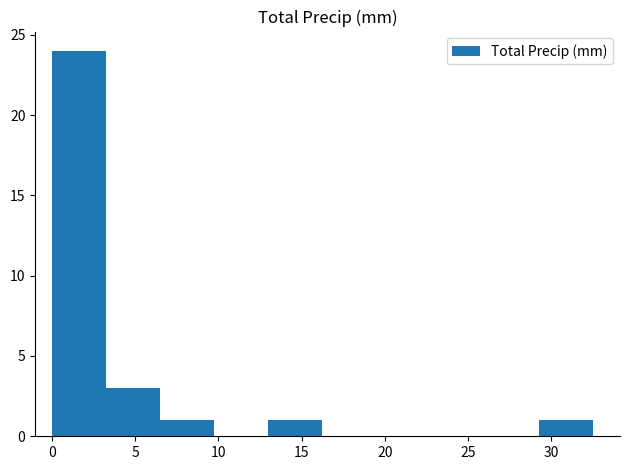

Over which range of the x-axis is the bar tallest?

0.00 to 3.25